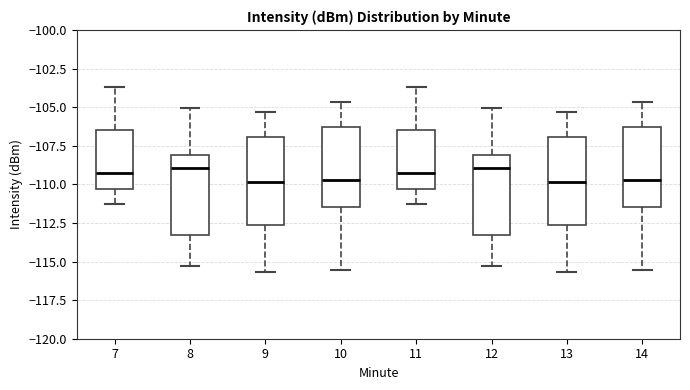

Reading left to right, read every box against the y-axis: the position of its median line, the range the box covers, and the ends of its whiskers. The values are not printed on the chart, so give them approximately, as read against the axis.

7: median -109.5, box -110.5 to -106.5, whiskers -111.5 to -103.5
8: median -109.0, box -113.5 to -108.0, whiskers -115.5 to -105.0
9: median -110.0, box -112.5 to -107.0, whiskers -115.5 to -105.5
10: median -109.5, box -111.5 to -106.5, whiskers -115.5 to -104.5
11: median -109.5, box -110.5 to -106.5, whiskers -111.5 to -103.5
12: median -109.0, box -113.5 to -108.0, whiskers -115.5 to -105.0
13: median -110.0, box -112.5 to -107.0, whiskers -115.5 to -105.5
14: median -109.5, box -111.5 to -106.5, whiskers -115.5 to -104.5